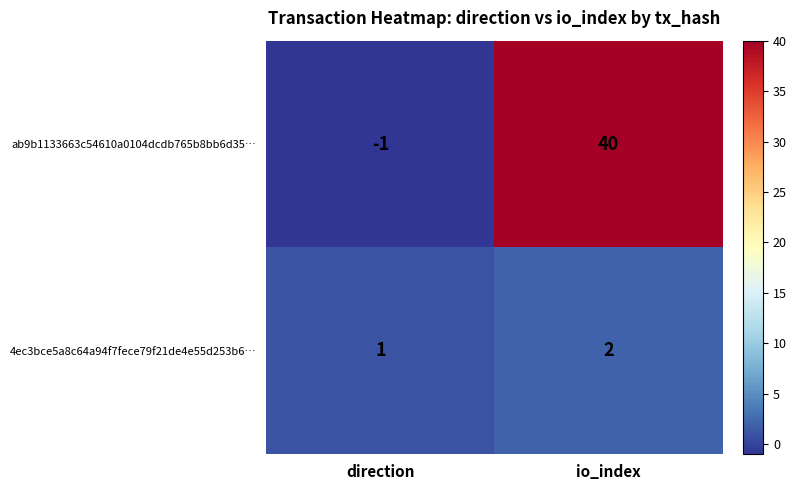

What is the sum of all ab9b1133663c54610a0104dcdb765b8bb6d35… values?

39